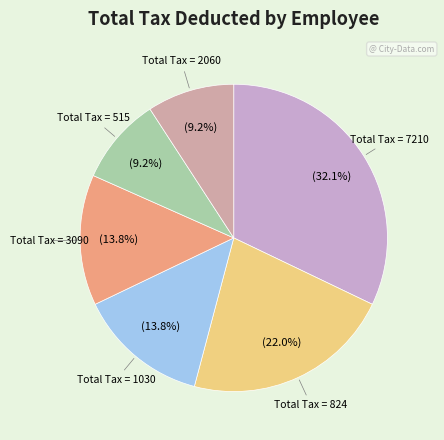

To the nearest percent, what is the average slice percentage?

17%